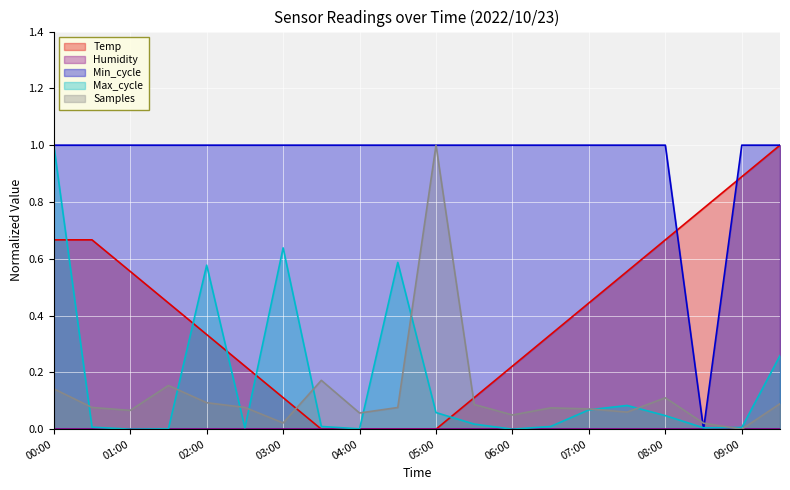

Count the Temp values in the range 0 to 1.

20